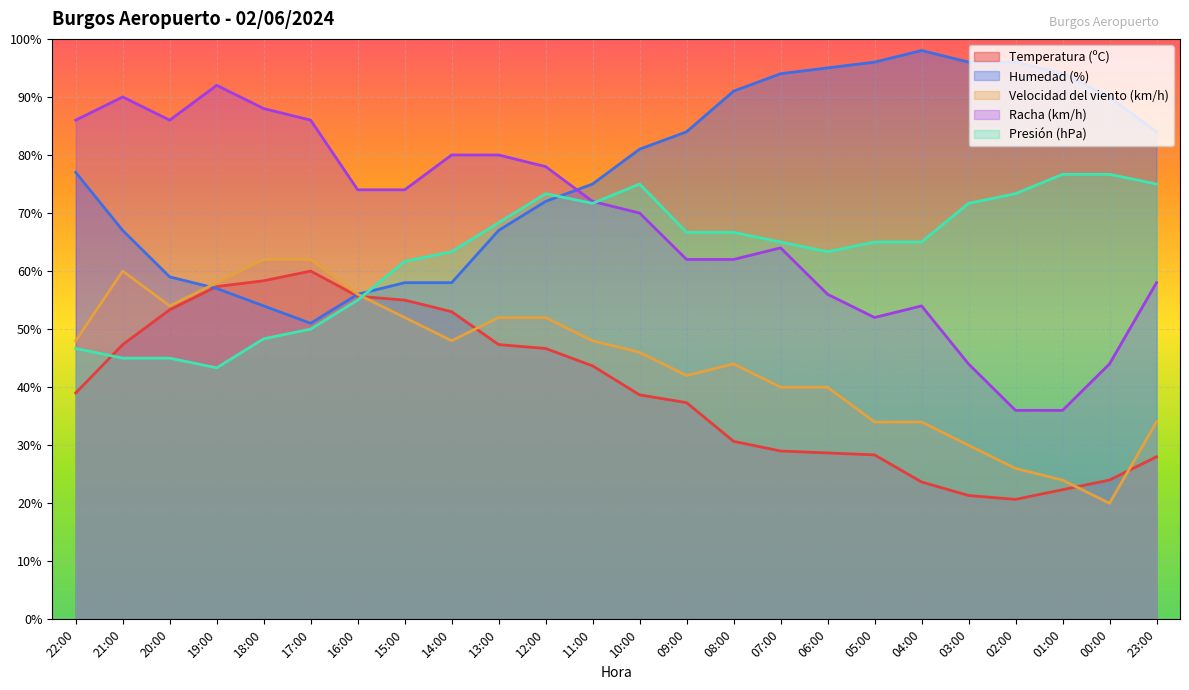

How many lines are shown in the chart?

5